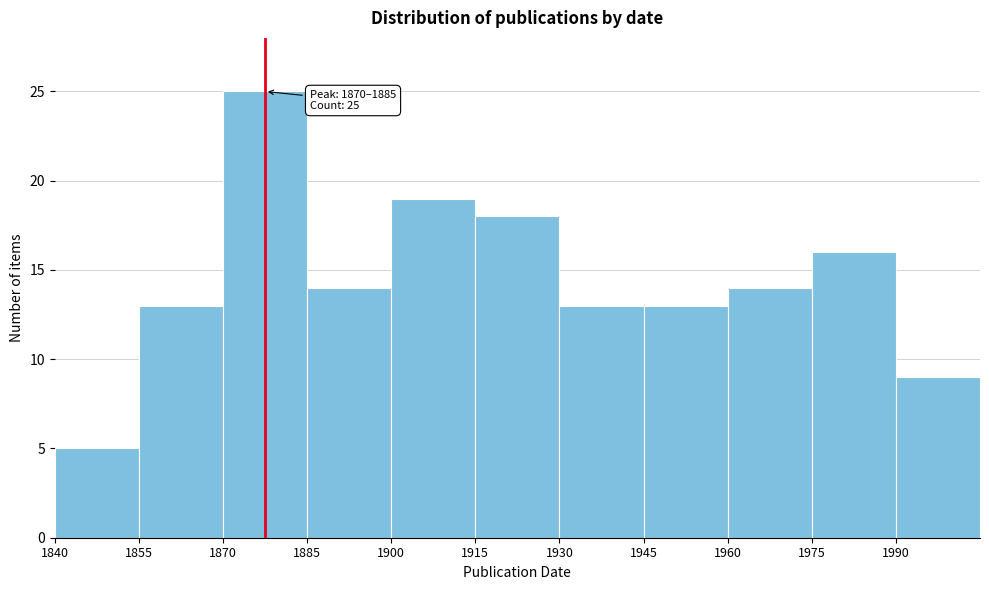

Over which range of the x-axis is the bar tallest?

1870 to 1885